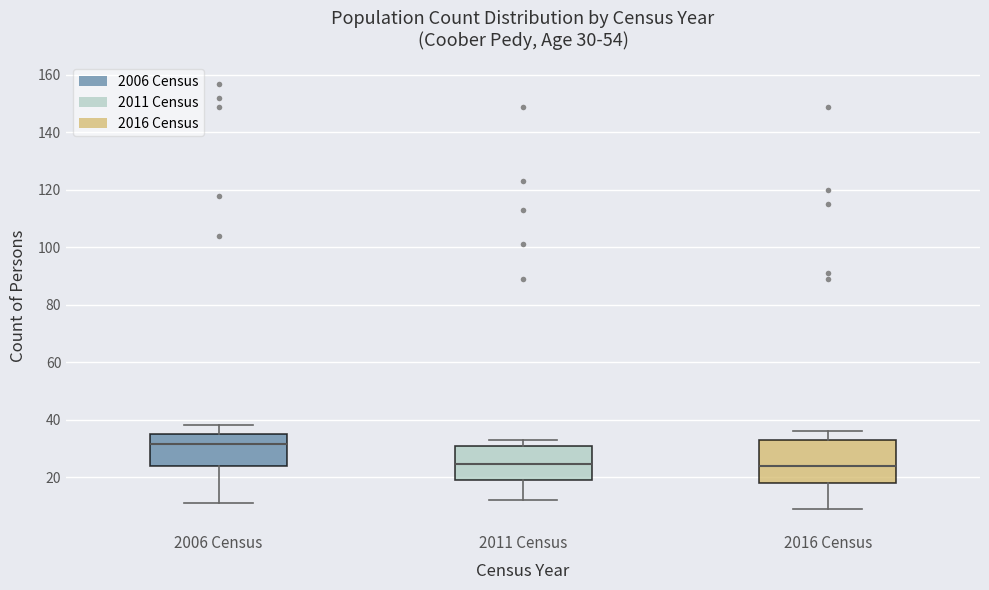

Comparing the boxes themselves (not the whiskers), which one is the tallest?

2016 Census